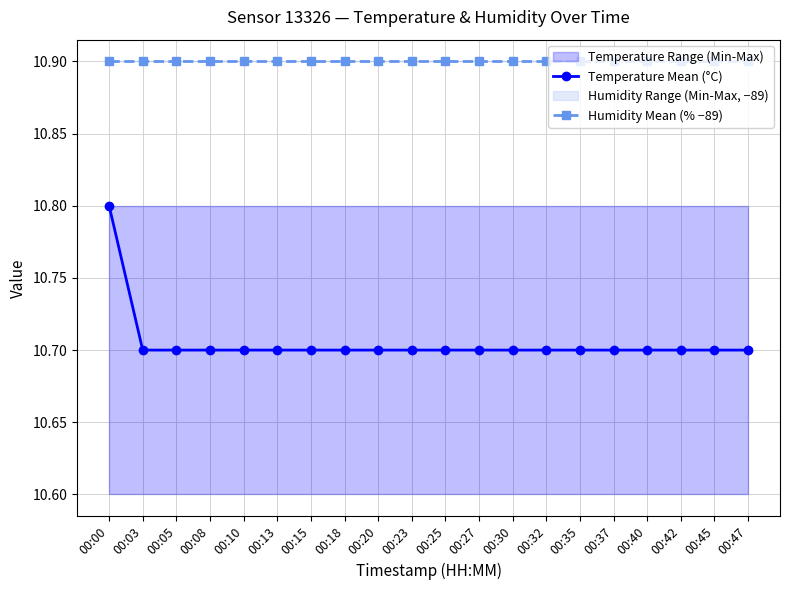

What is the value of the Humidity Mean (% −89) point at the 20th from the left?

10.9